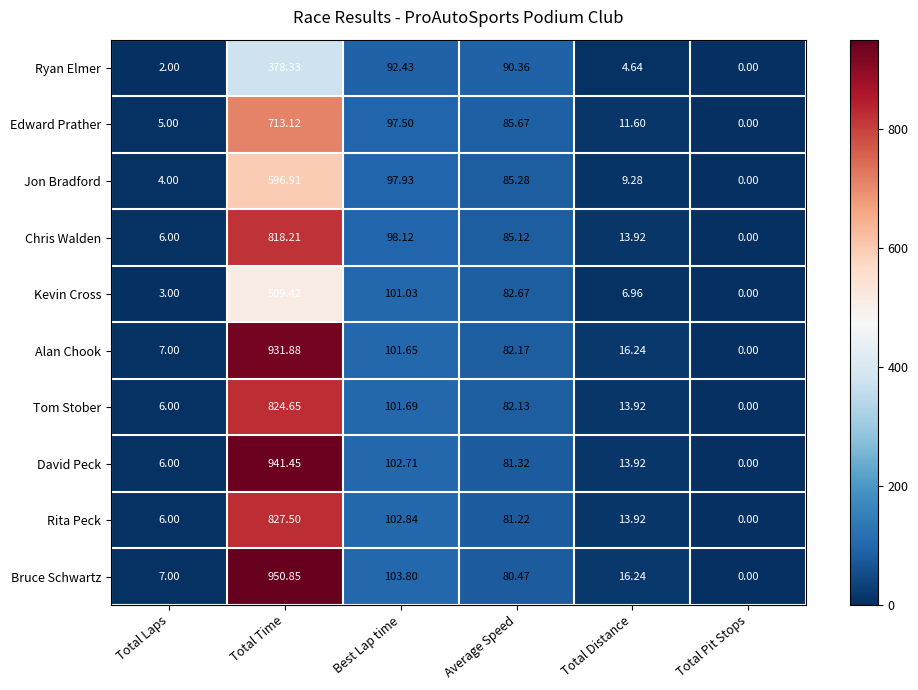

Which category has the highest value across all series?

Total Time